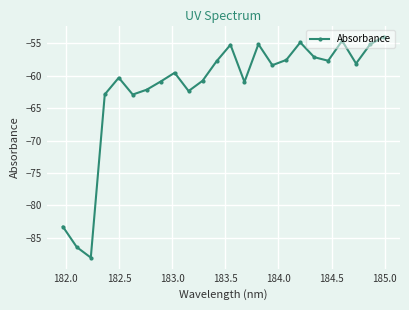

What is the difference between the second highest and minimum values?

33.5